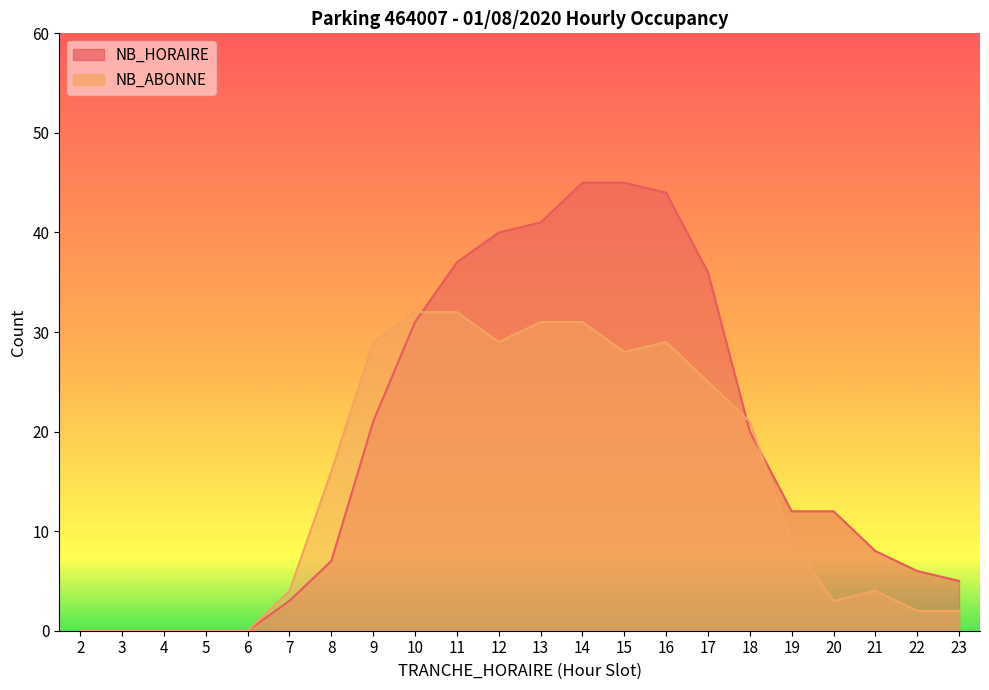

What are all the series names shown in the legend?

NB_HORAIRE, NB_ABONNE